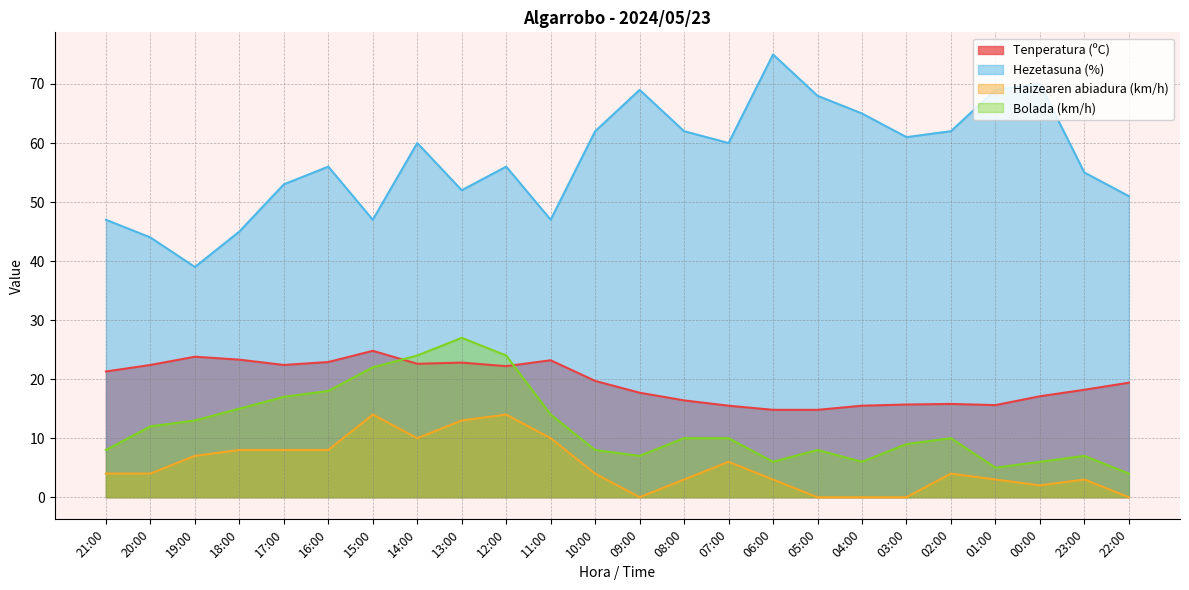

Which series has the largest total across all categories?

Hezetasuna (%)